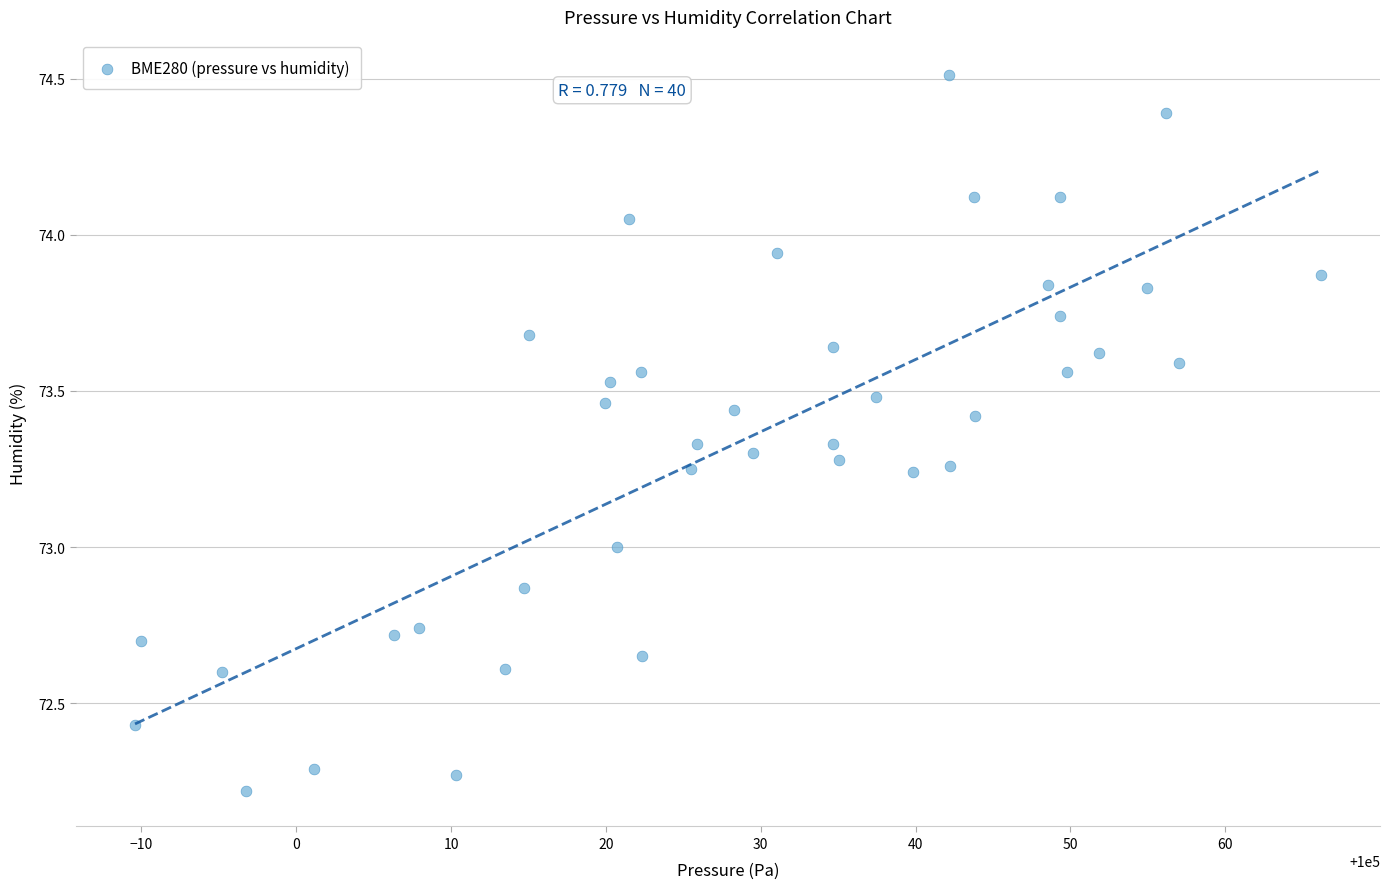

What is the range of Y values (max minus min)?

2.3